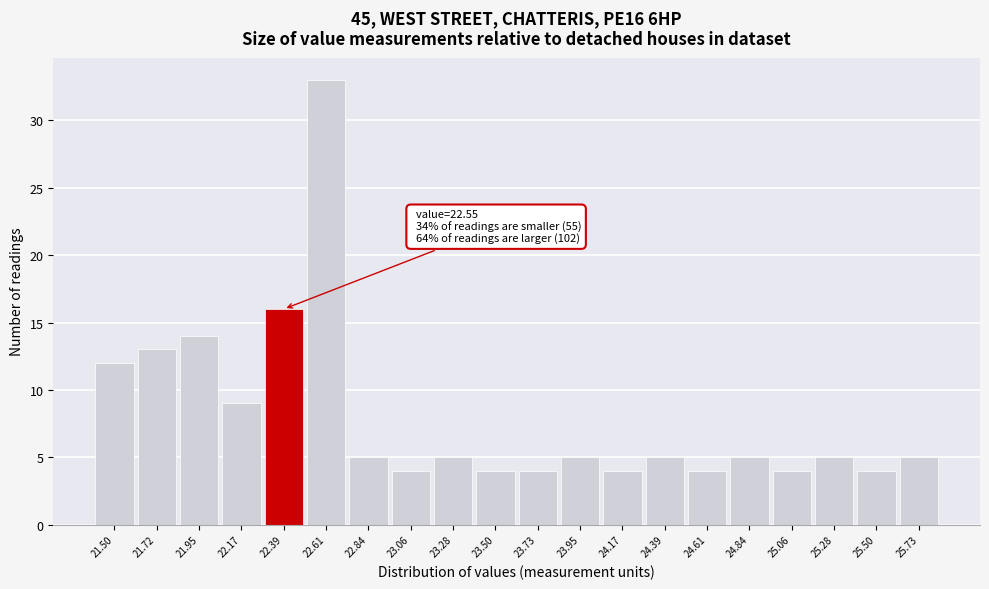

Reading left to right, what are all the values shown in this chart?

12	13	14	9	16	33	5	4	5	4	4	5	4	5	4	5	4	5	4	5